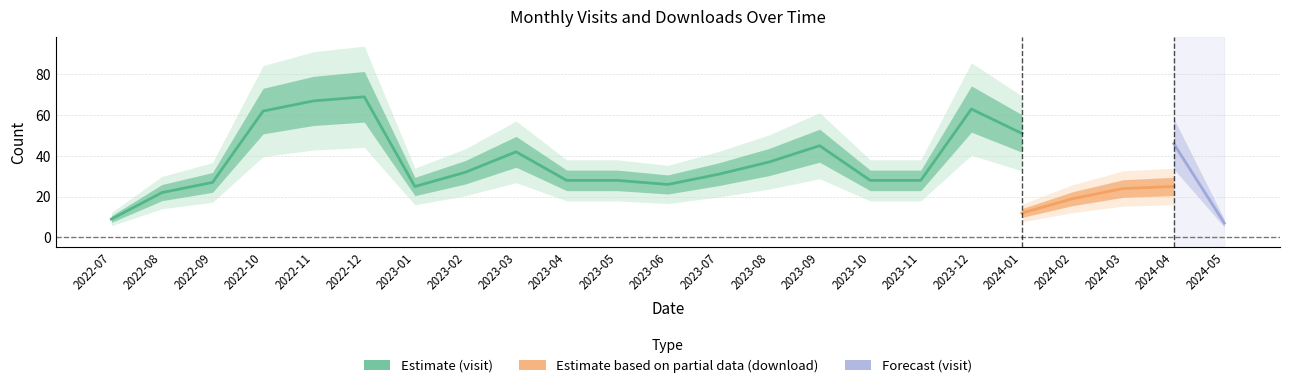

The monthly_visit series shows 21 at 2024-01. True or false?

False